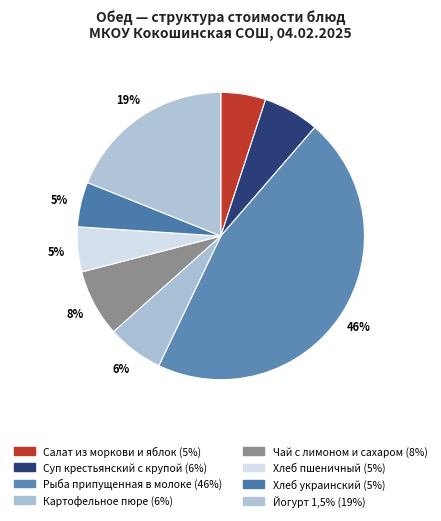

How many segments does this pie chart have?

8